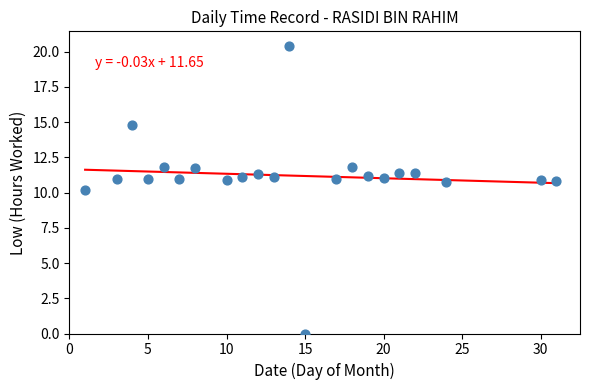

What is the range of Y values (max minus min)?

20.4